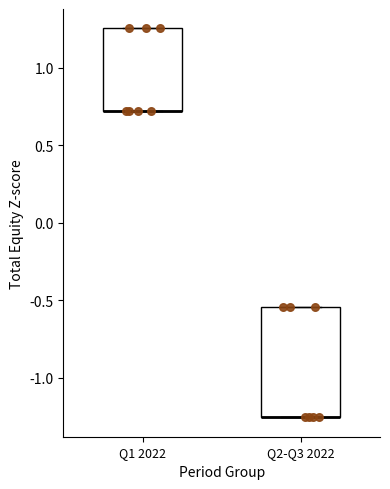

Reading left to right, read every box against the y-axis: the position of its median line, the range the box covers, and the ends of its whiskers. The values are not printed on the chart, so give them approximately, as read against the axis.

Q1 2022: median 0.70 (drawn on the box's lower edge), box 0.70 to 1.25, whiskers 0.70 to 1.25
Q2-Q3 2022: median -1.25 (drawn on the box's lower edge), box -1.25 to -0.55, whiskers -1.25 to -0.55